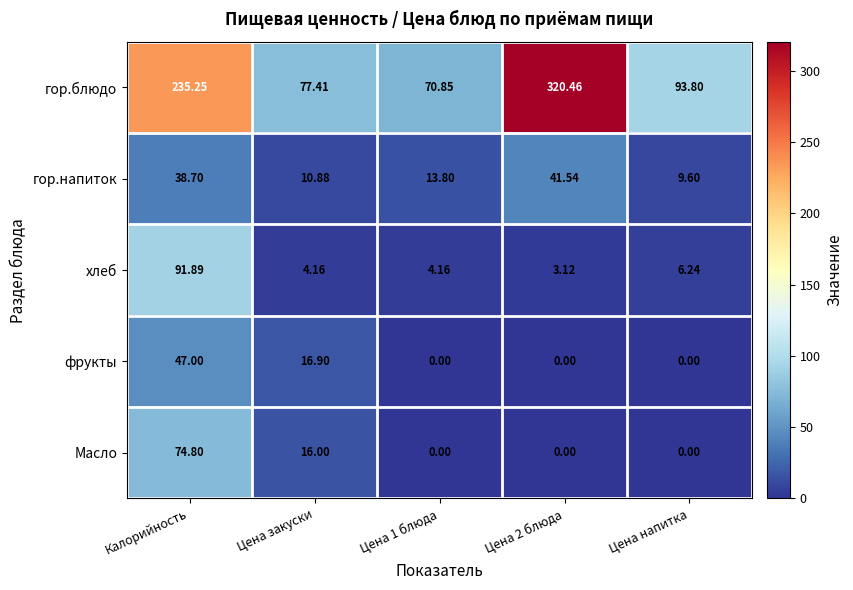

How many values in the гор.блюдо series are below 93?

2